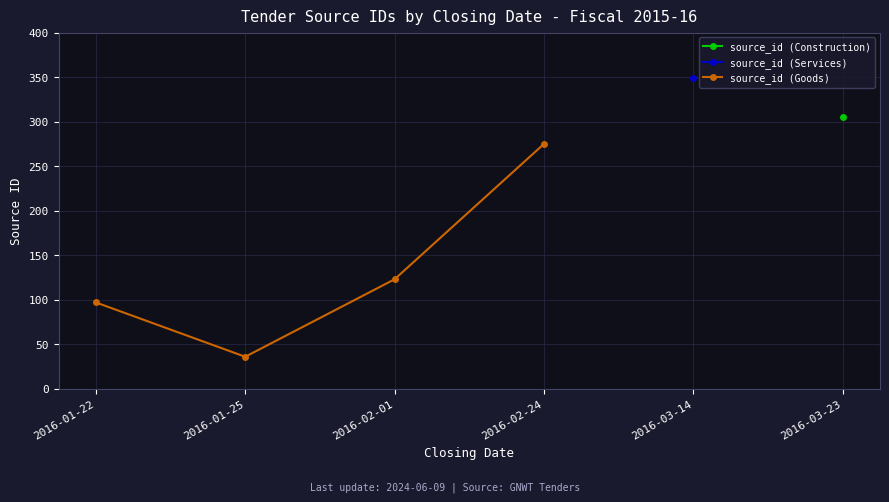

What is the average value?

133